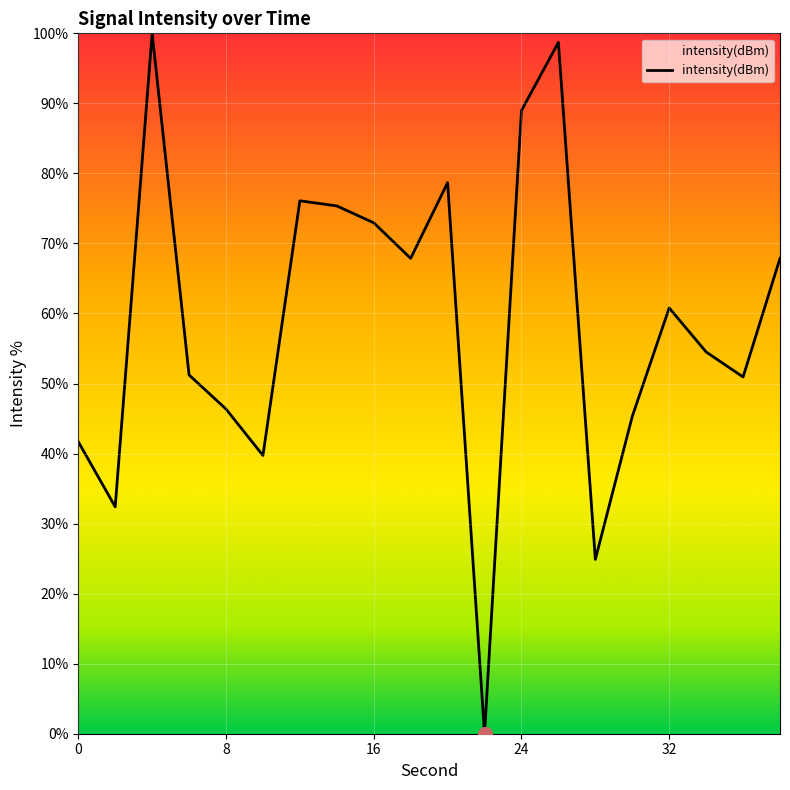

What is the difference between the maximum and minimum values?

100.0